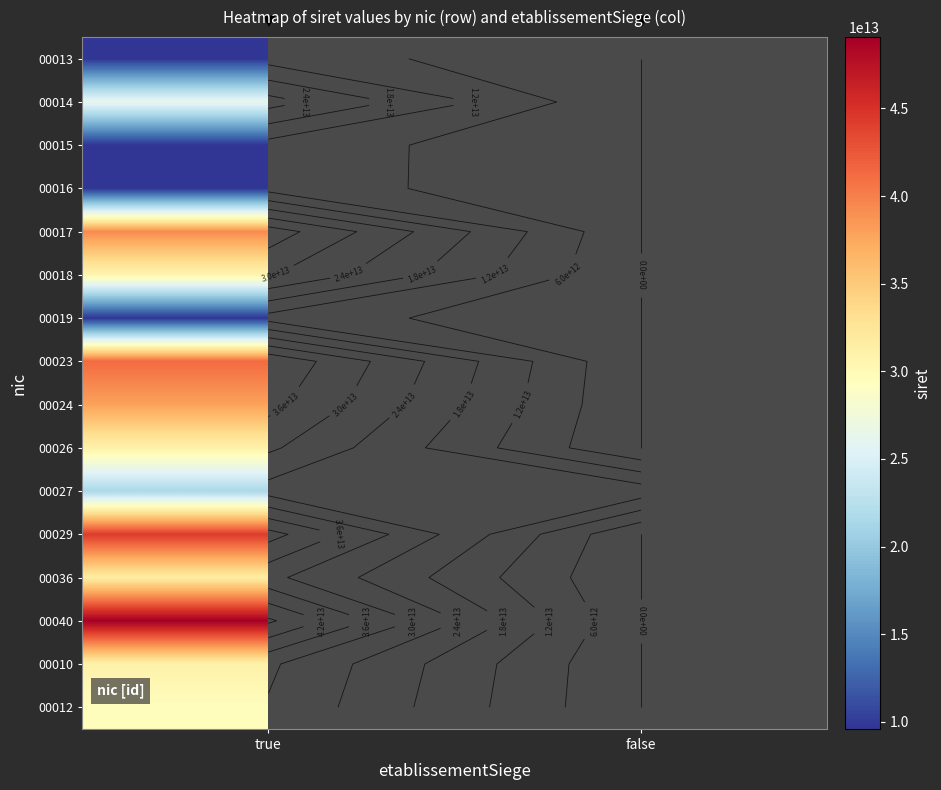

Which has a higher value, false or true?

true